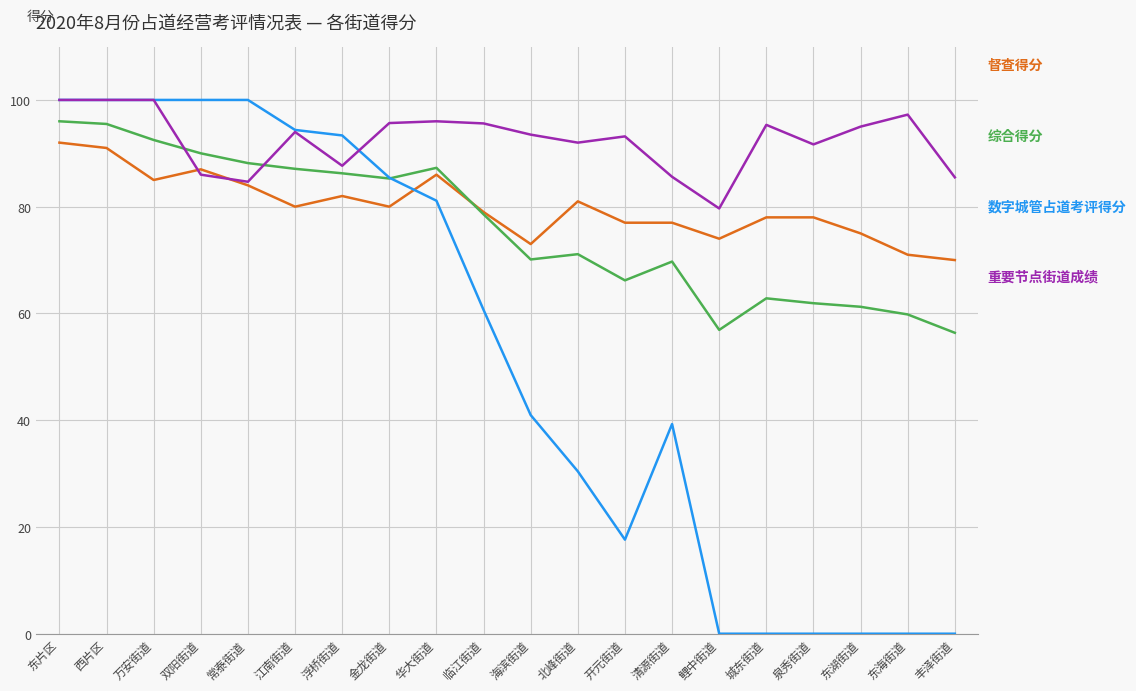

What is the maximum value shown in the chart?

100.0